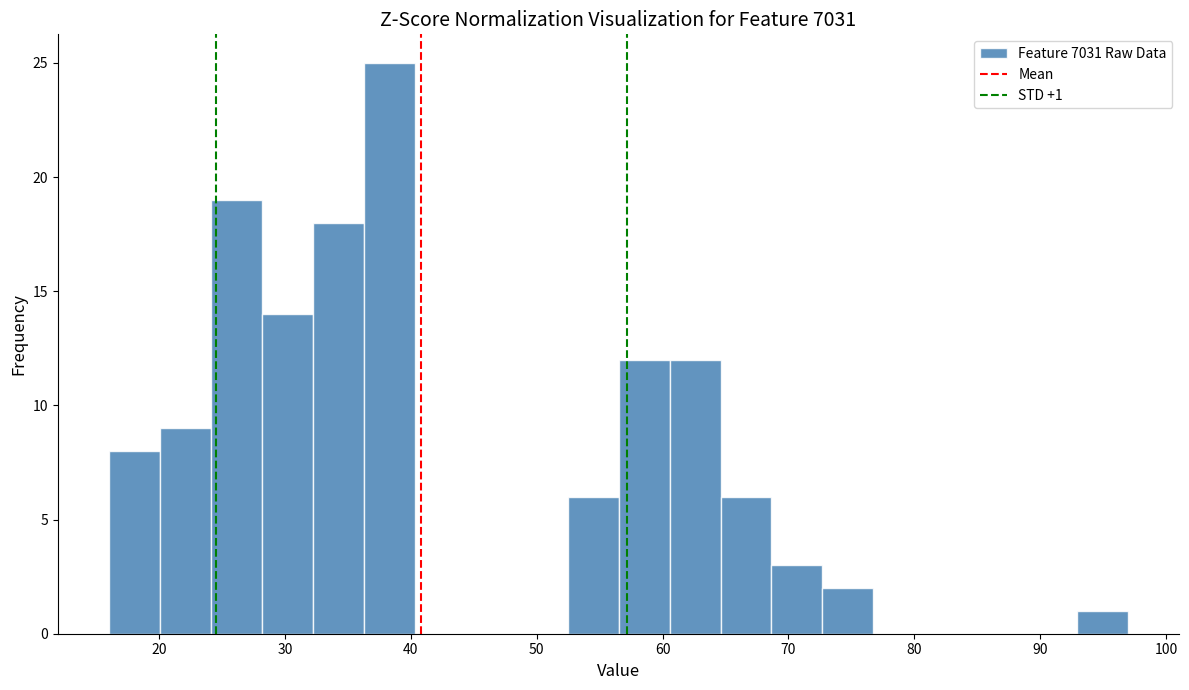

Which range on the x-axis has the tallest bar?

36 to 40